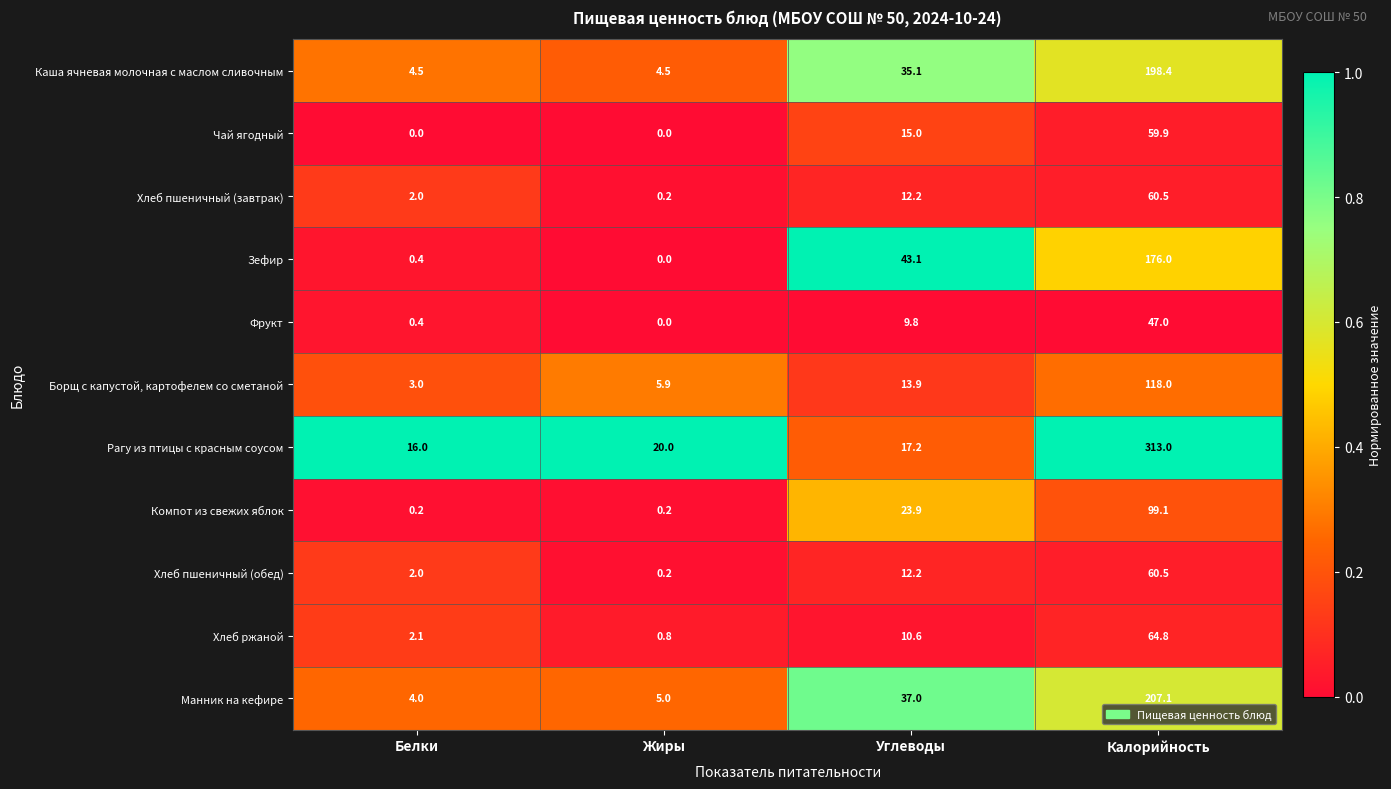

At which category is the sum across all series the highest?

Калорийность